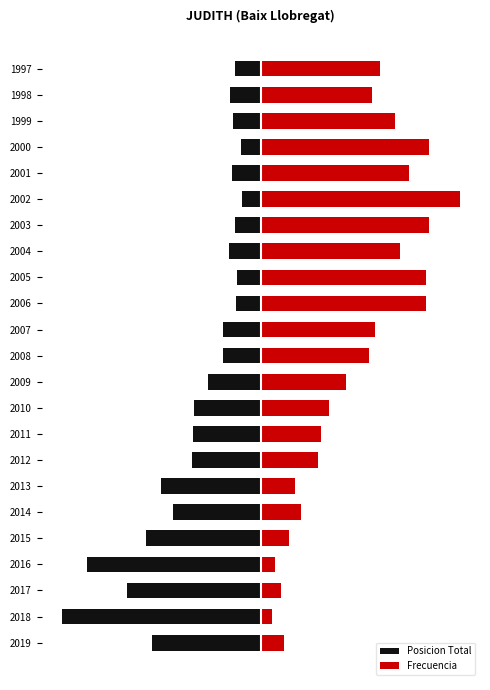

Between 2006 and 1997, which series saw the biggest shift?

Frecuencia